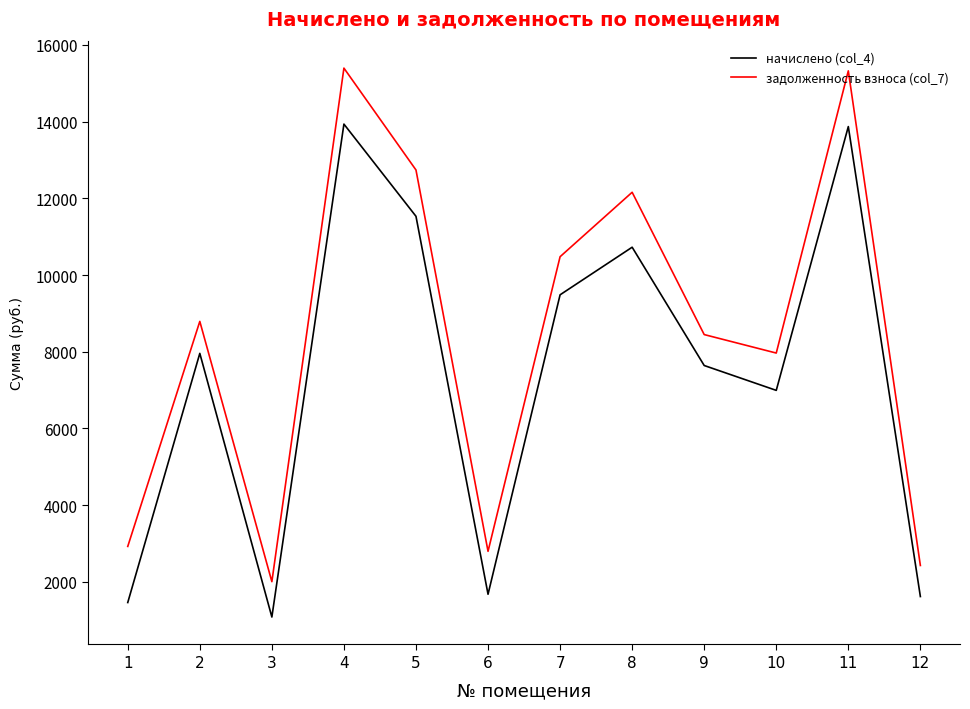

How many series are shown in this chart?

2